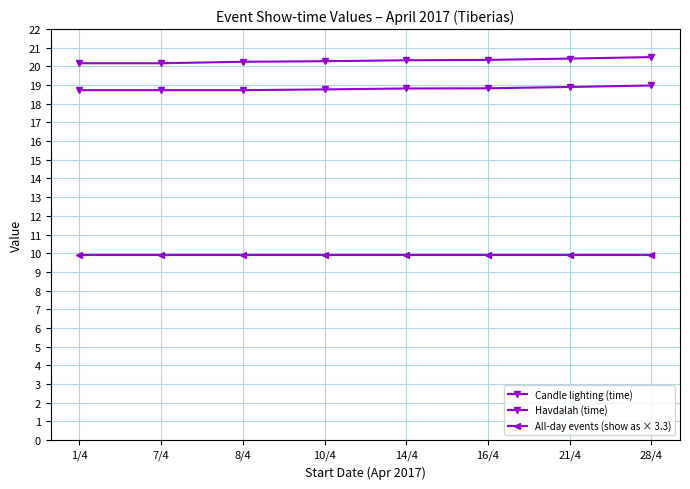

How many distinct data groups are displayed?

3